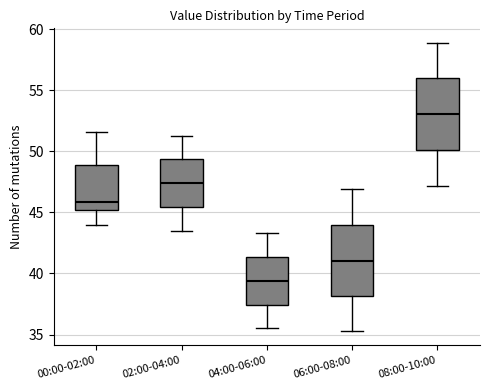

Which box has the highest median line?

08:00-10:00